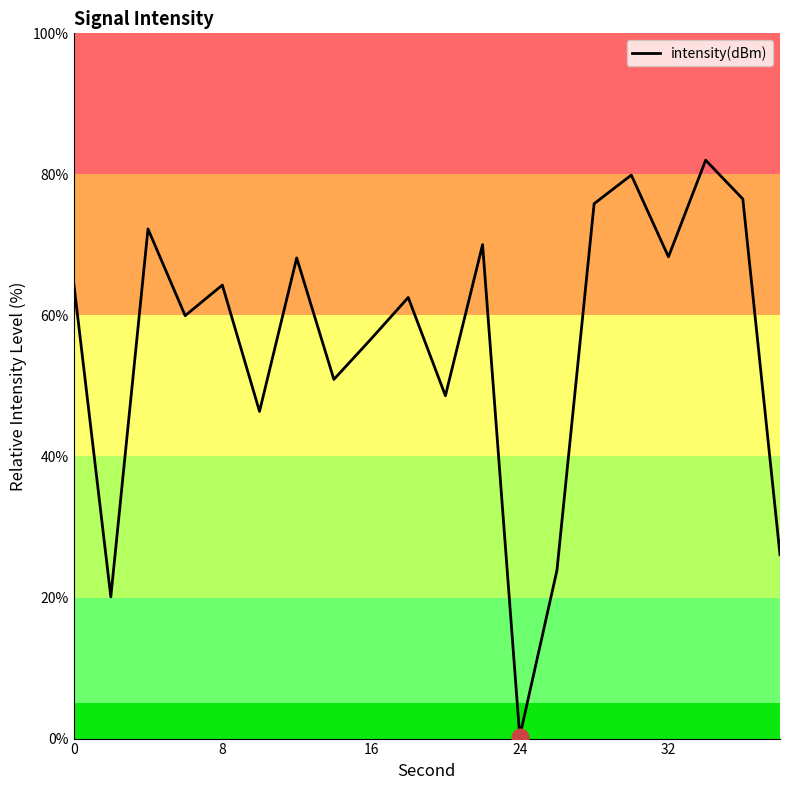

What is the greatest value displayed?

82.0